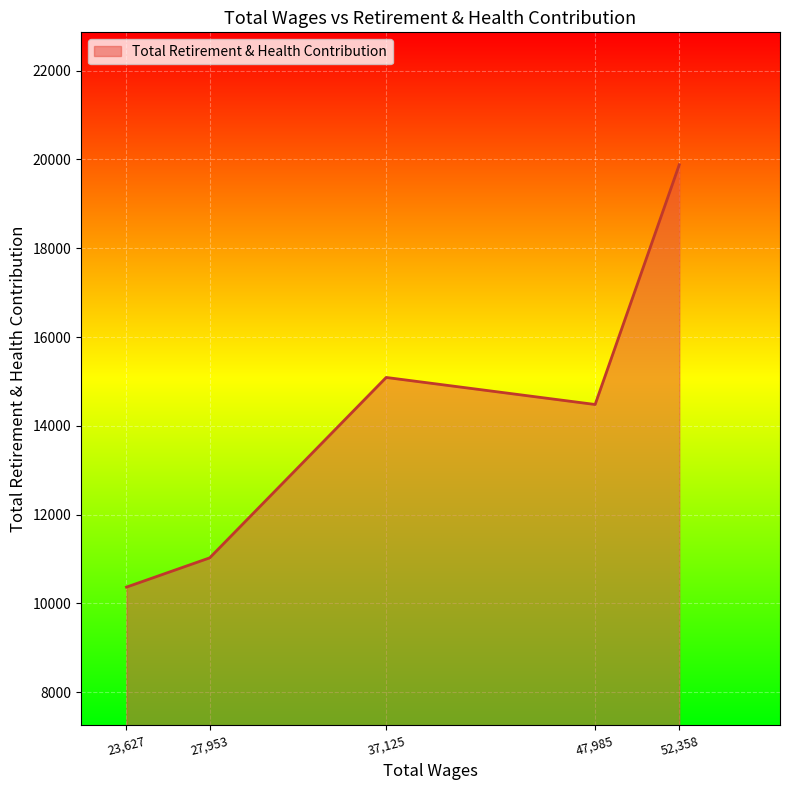

What is the average value?

14168